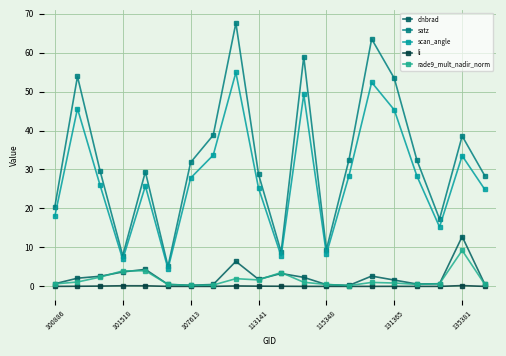

How many lines are shown in the chart?

5